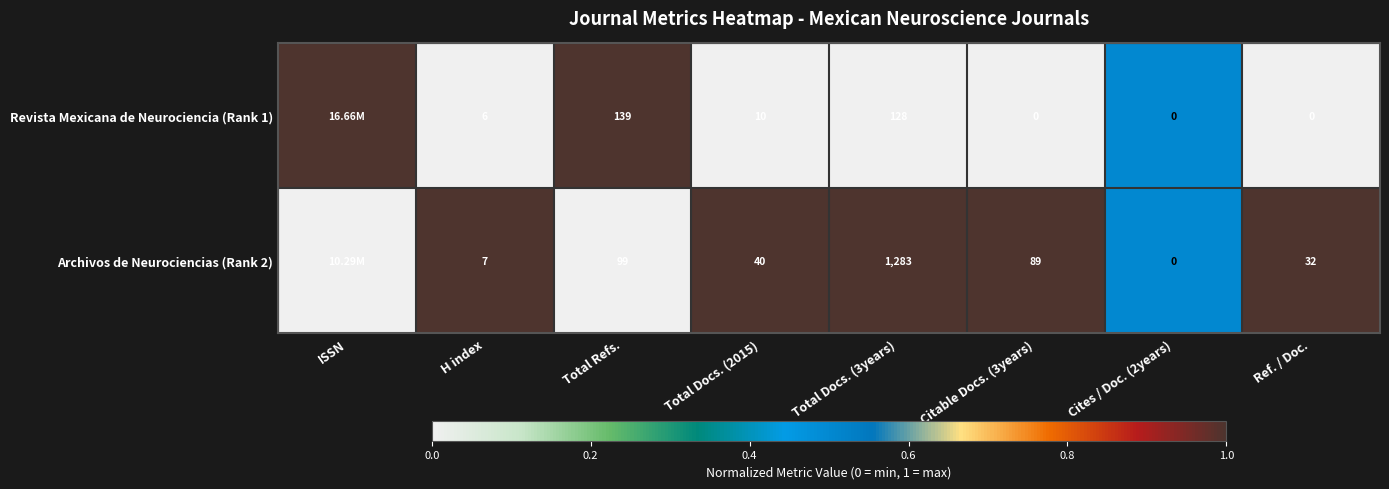

What is the total value across all series at Citable Docs. (3years)?

89